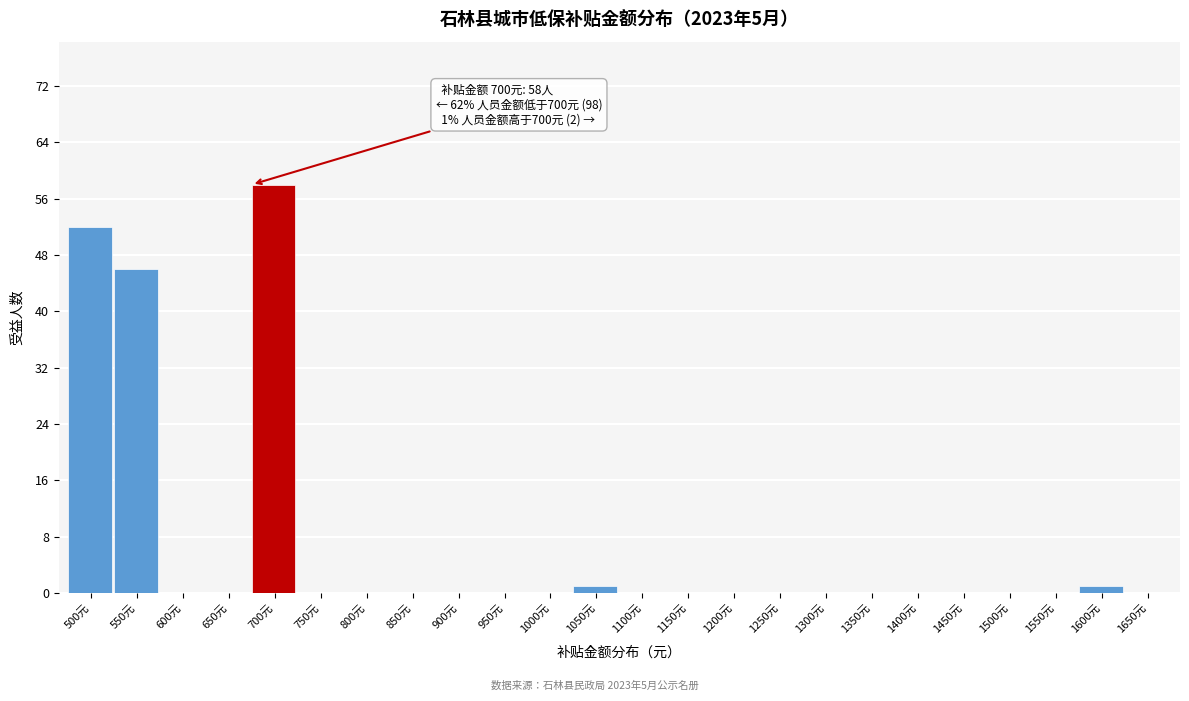

Reading left to right, extract all data points from this chart.

500元=52	550元=46	600元=0	650元=0	700元=58	750元=0	800元=0	850元=0	900元=0	950元=0	1000元=0	1050元=1	1100元=0	1150元=0	1200元=0	1250元=0	1300元=0	1350元=0	1400元=0	1450元=0	1500元=0	1550元=0	1600元=1	1650元=0